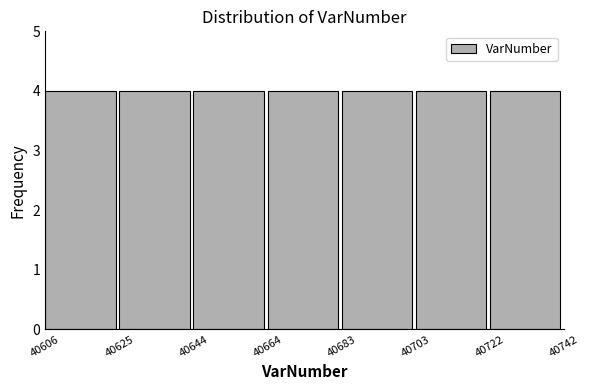

Reading left to right, transcribe this chart: for each bar, give the range it covers on the x-axis and its height. The values are not printed on the chart, so give them approximately, as read against the axis.

40606 to 40625: 4
40625 to 40644: 4
40644 to 40664: 4
40664 to 40683: 4
40683 to 40703: 4
40703 to 40722: 4
40722 to 40742: 4